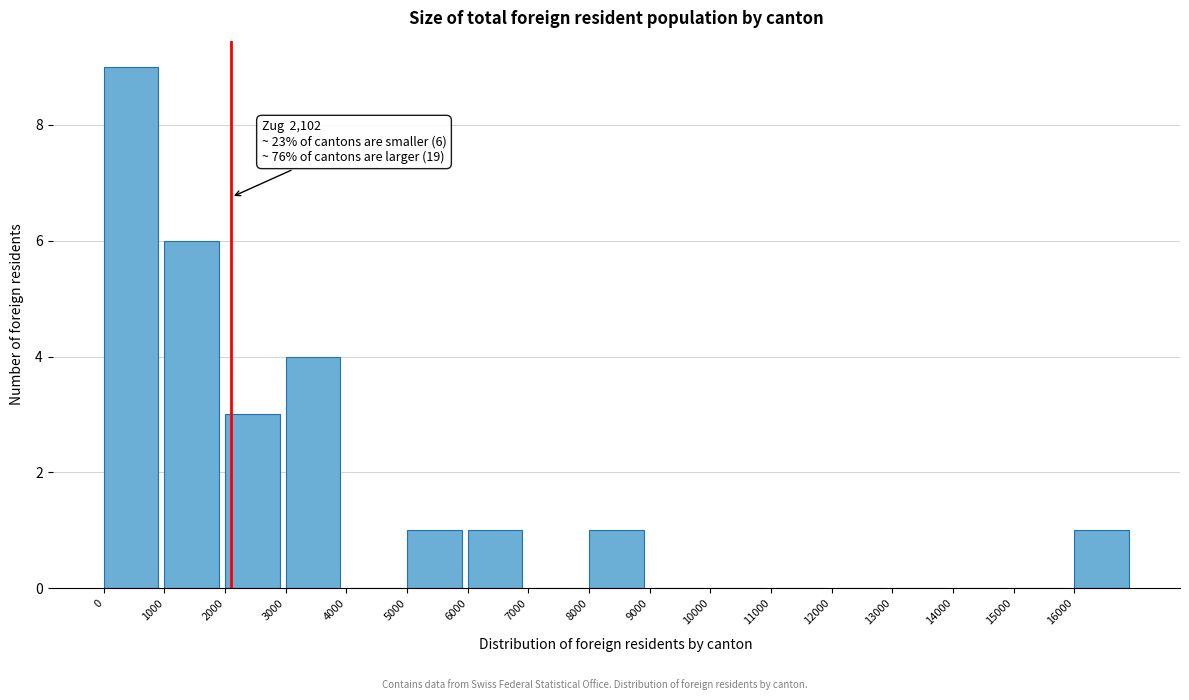

Which range on the x-axis has the tallest bar?

0 to 1000